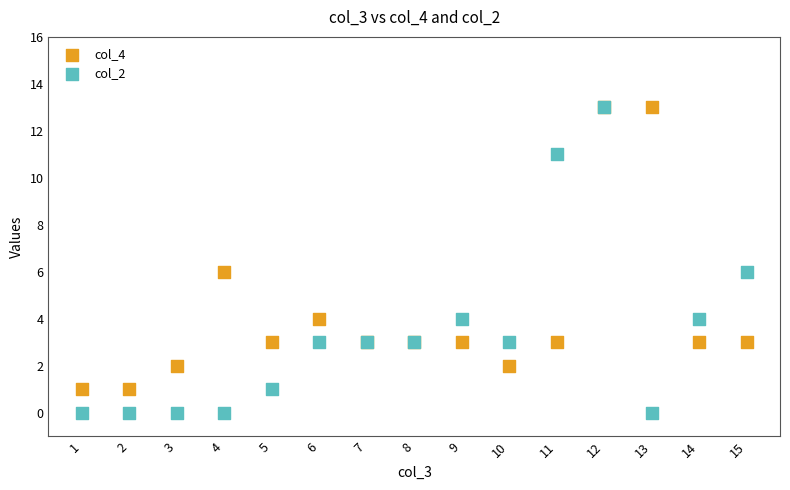

Which series reaches the minimum Y coordinate?

col_2